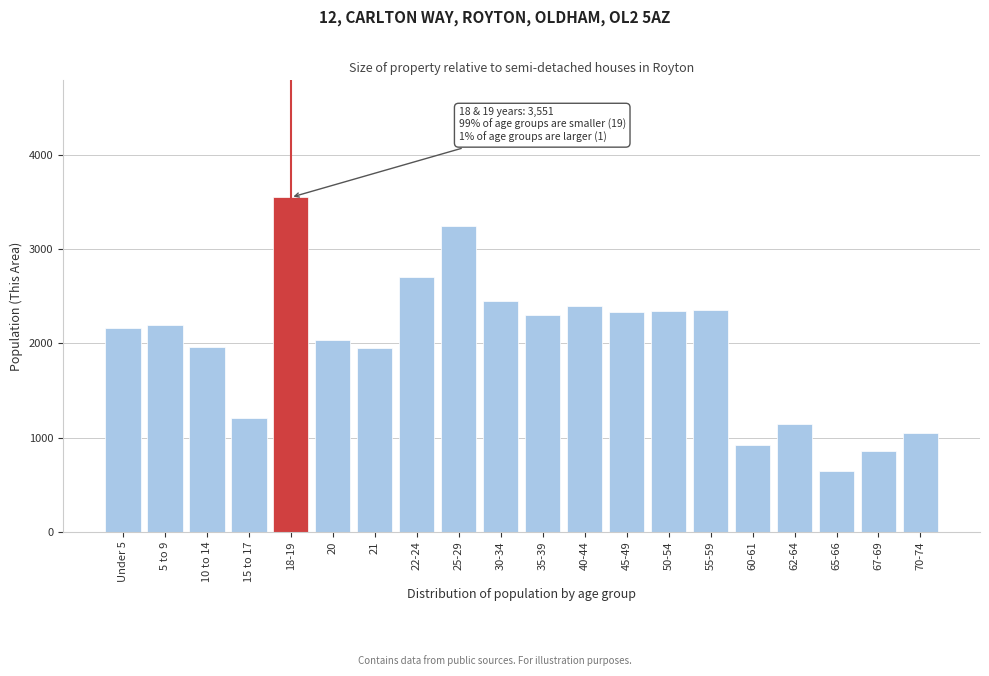

What is the average value?

1992